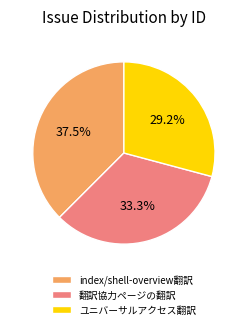

Combined, what portion of the pie is ユニバーサルアクセス翻訳 and index/shell-overview翻訳?

66.7%